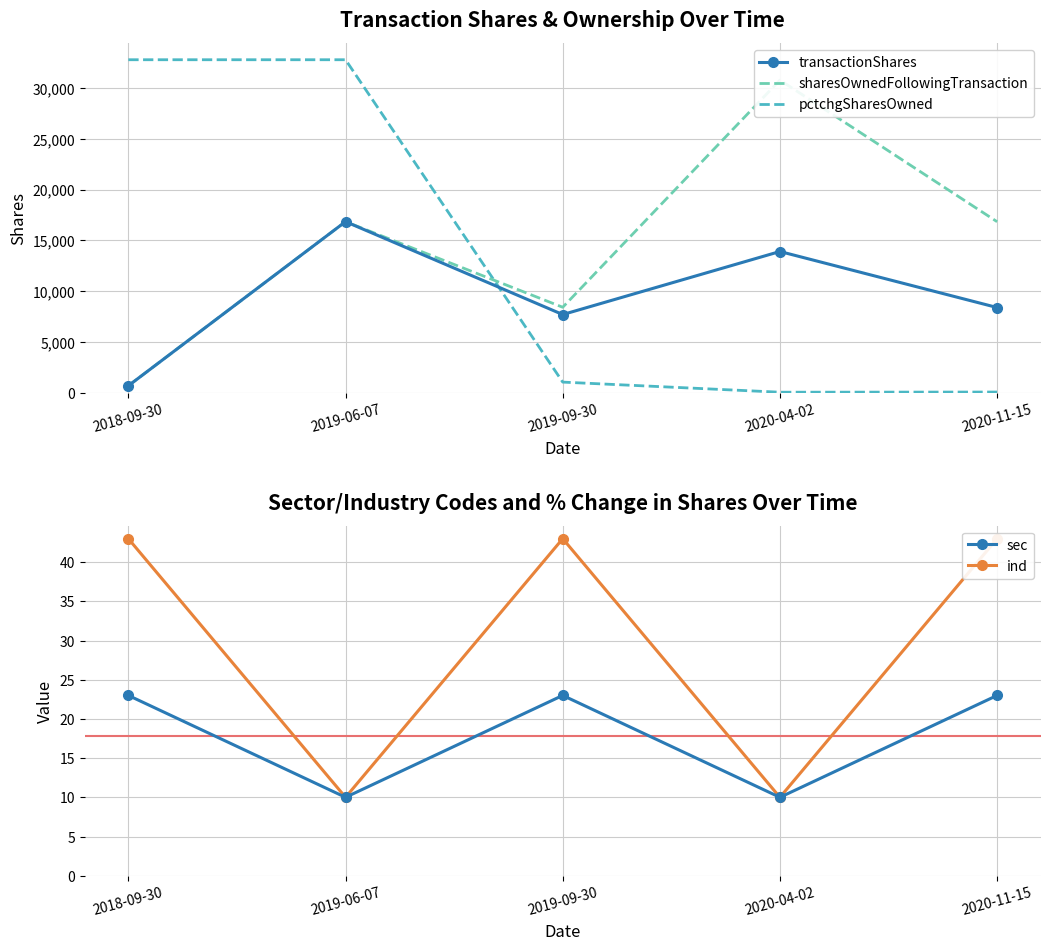

What are all the series names shown in the legend?

transactionShares, sharesOwnedFollowingTransaction, pctchgSharesOwned, sec, ind